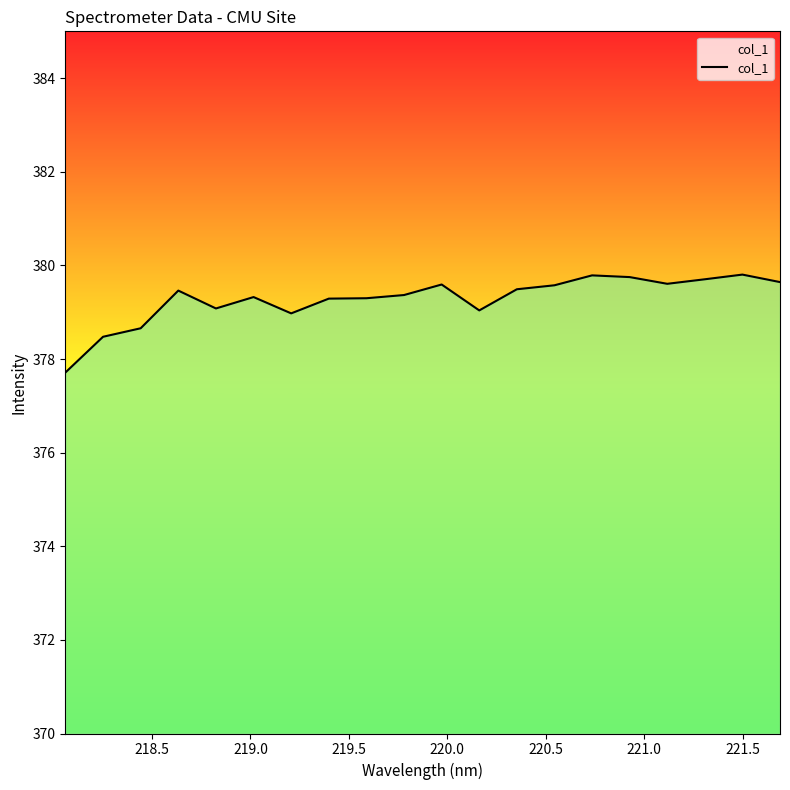

What is the maximum value shown in the chart?

379.8